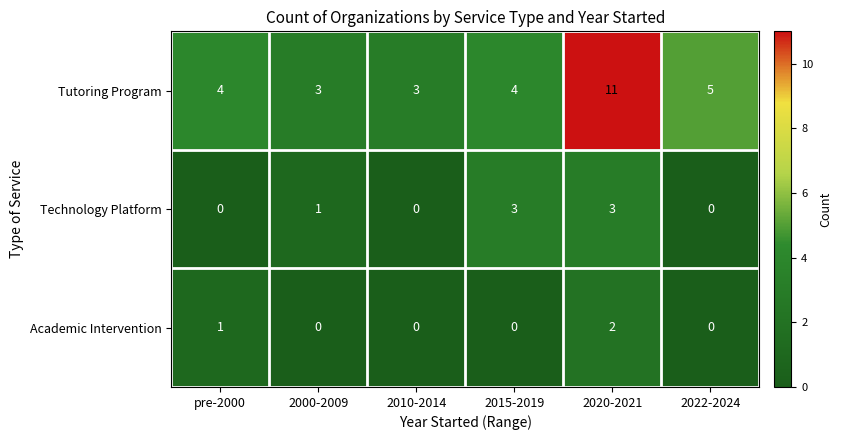

What is the difference between the maximum and minimum values in the Technology Platform series?

3